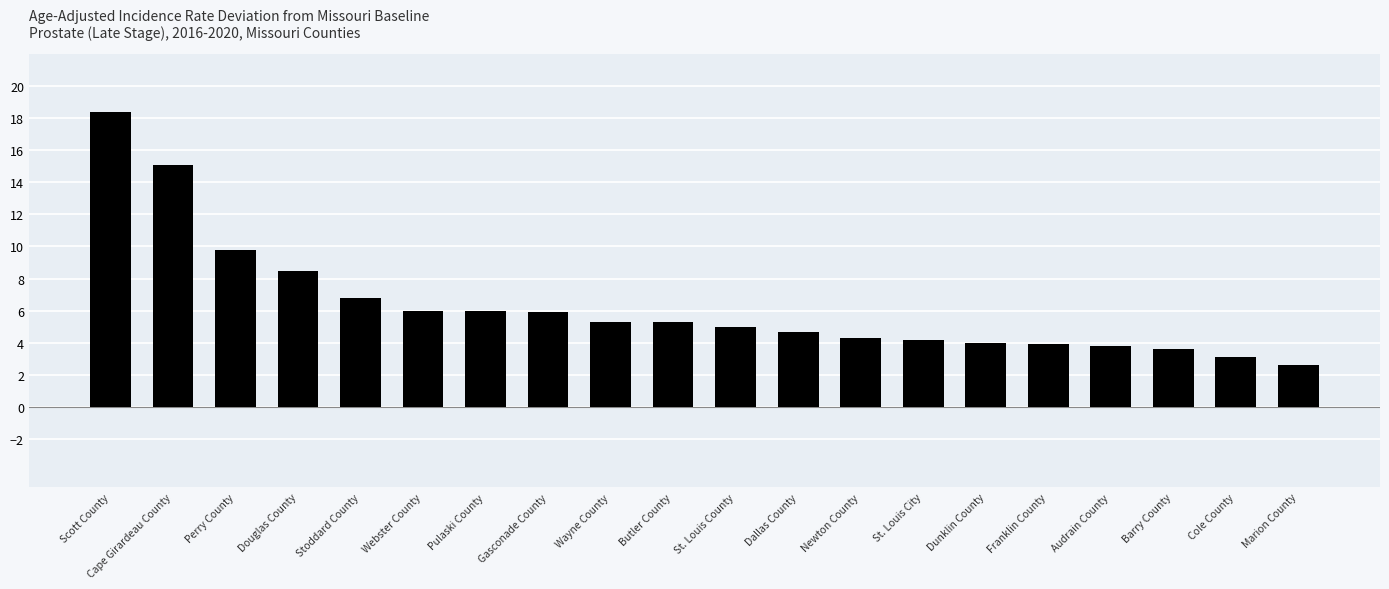

What is the difference between the second highest and minimum values?

12.5